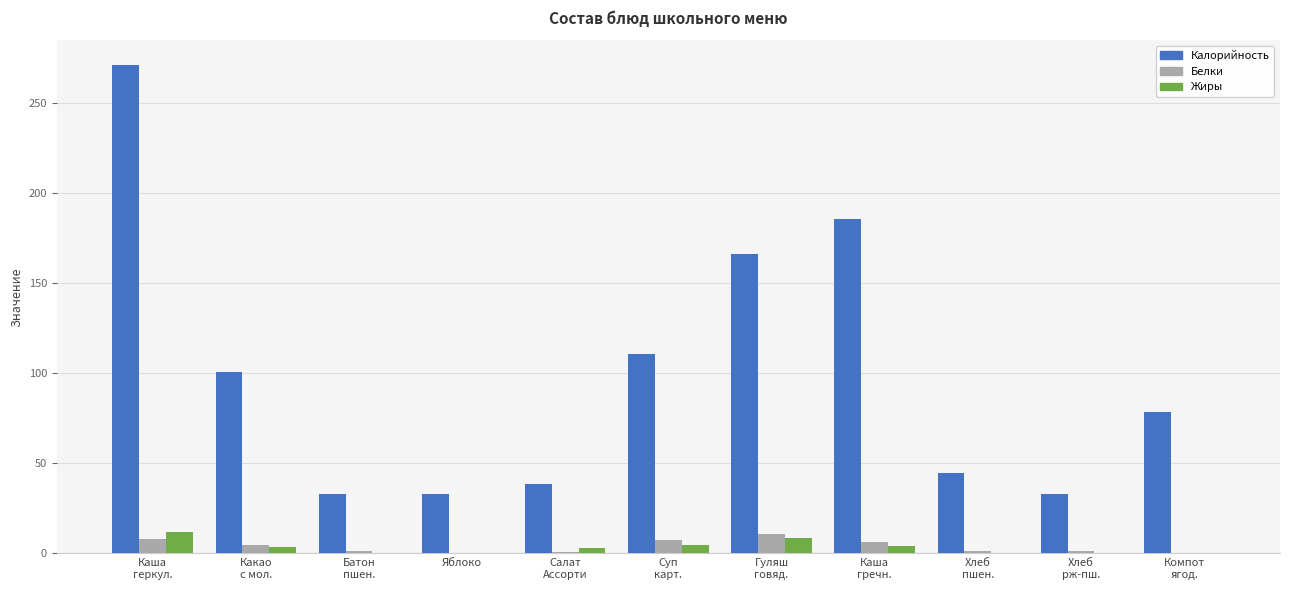

Read the Жиры value at Хлеб
рж-пш..

0.2